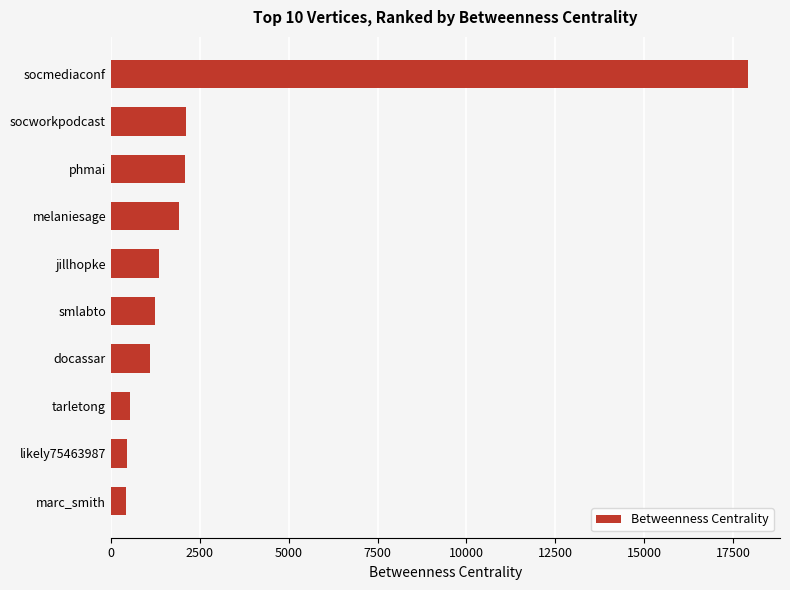

What value does the data have at marc_smith?

426.1